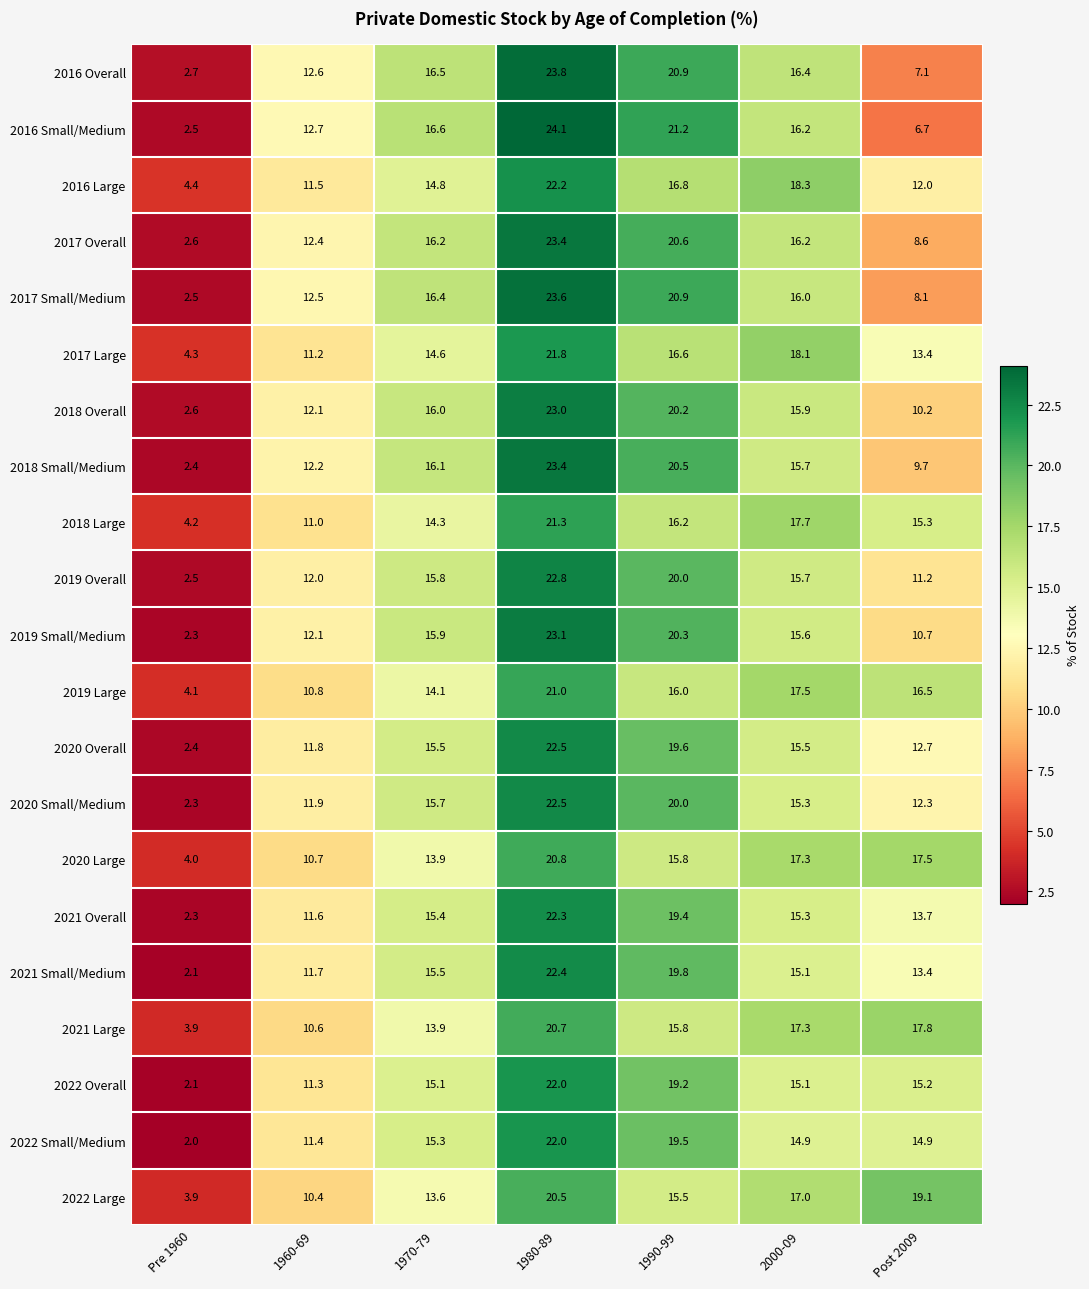

Which series changed the most between 1980-89 and Post 2009?

2016 Small/Medium